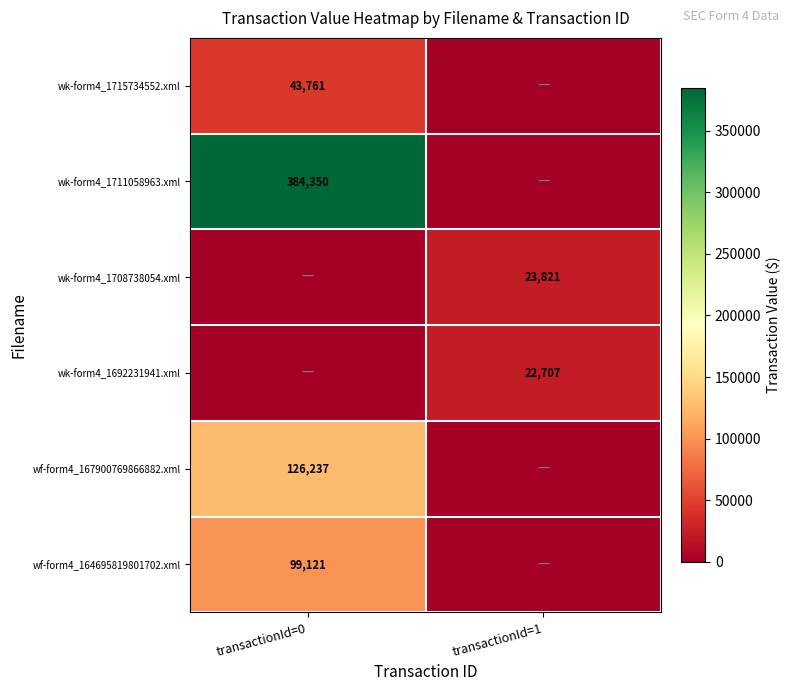

True or false: wk-form4_1708738054.xml has a value of 35677 at transactionId=1.

False